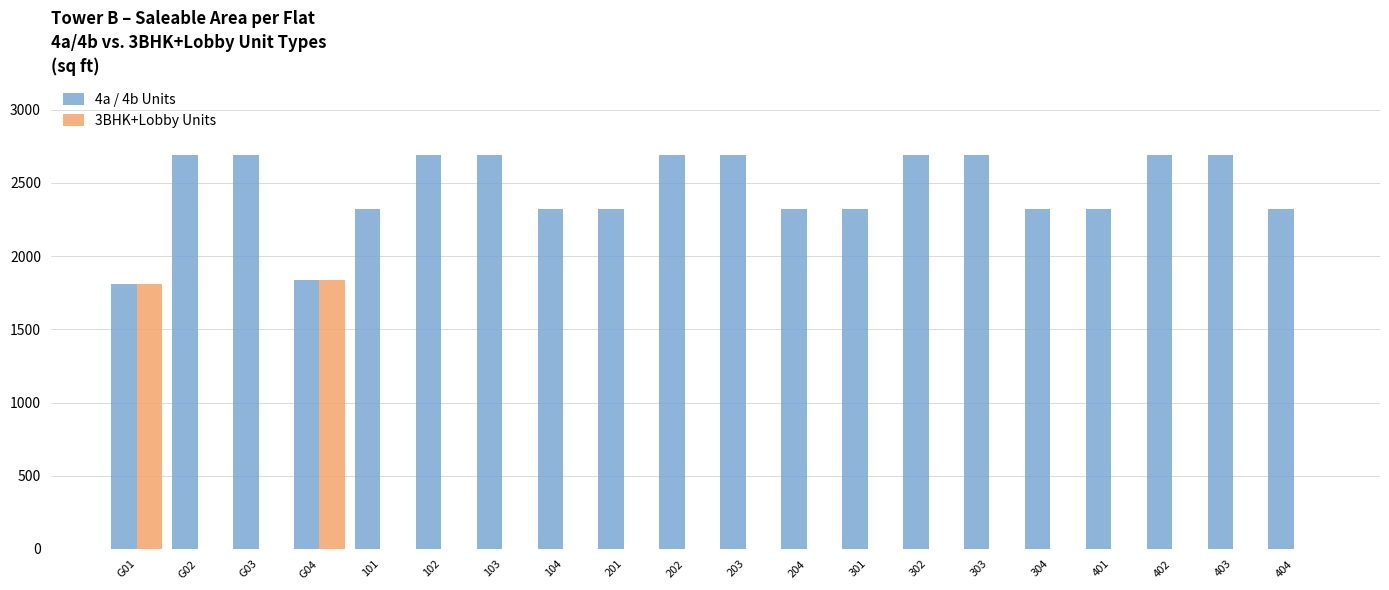

The value of 3BHK+Lobby Units at 103 is 0. True or false?

True